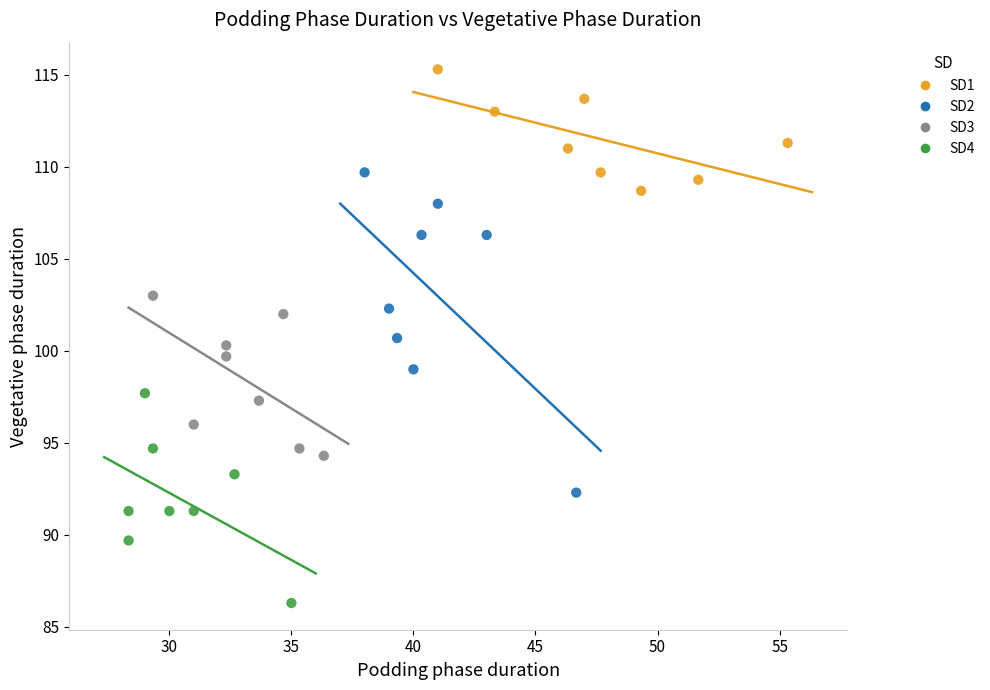

Which series reaches the minimum Y coordinate?

SD4